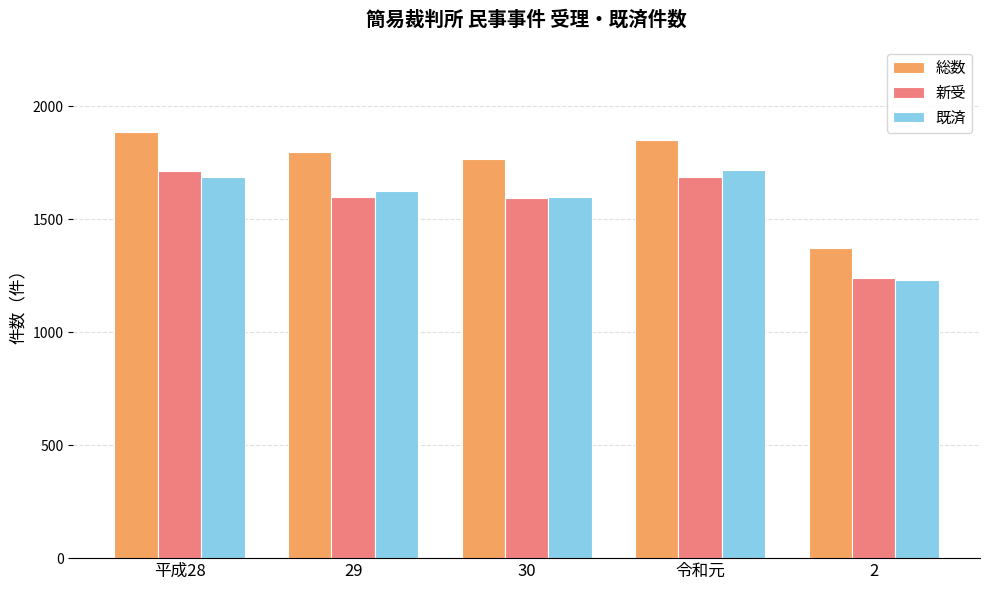

Is the value of 総数 at 平成28 greater than the value of 新受 at 平成28?

Yes